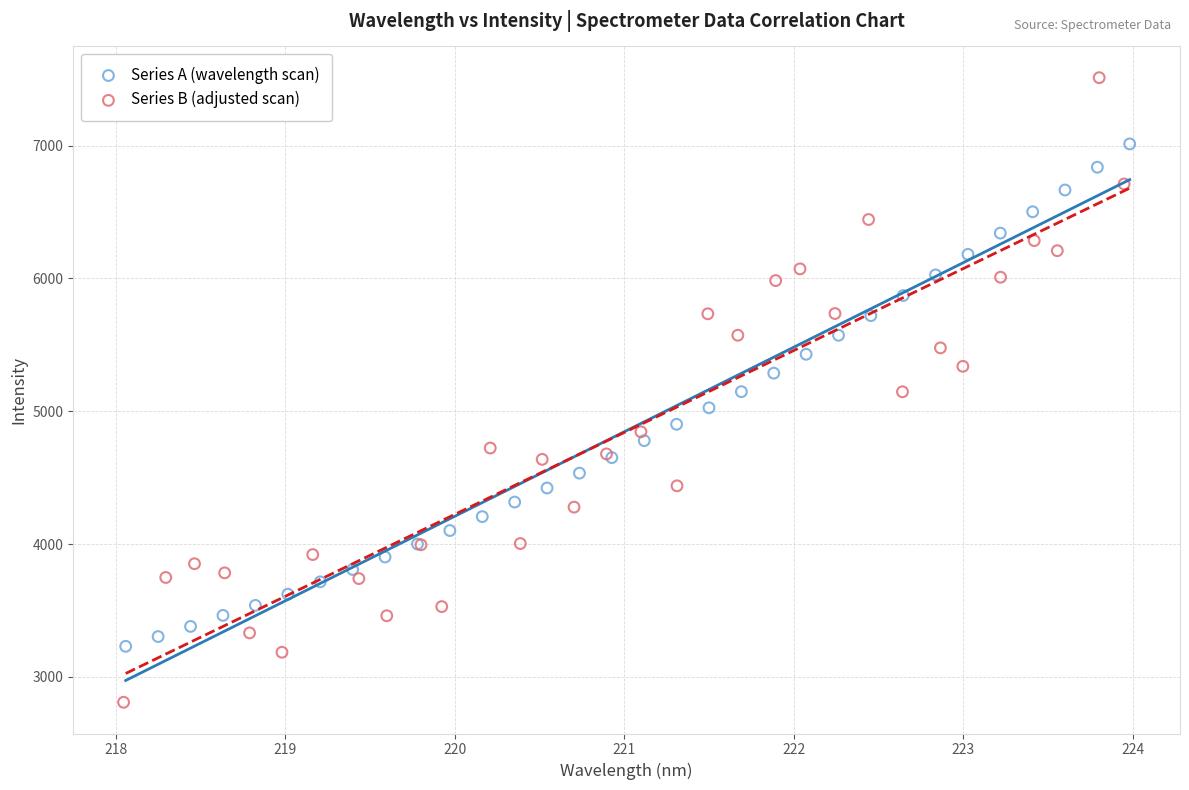

Which series has the widest spread of Y values?

Series B (adjusted scan)